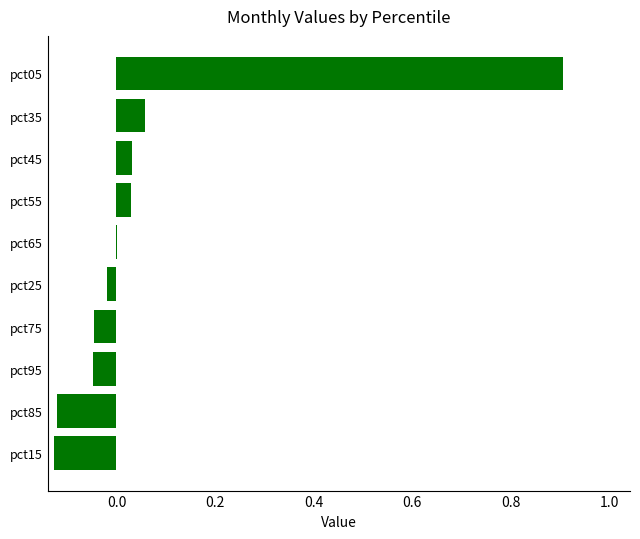

Which has a higher value, pct05 or pct55?

pct05